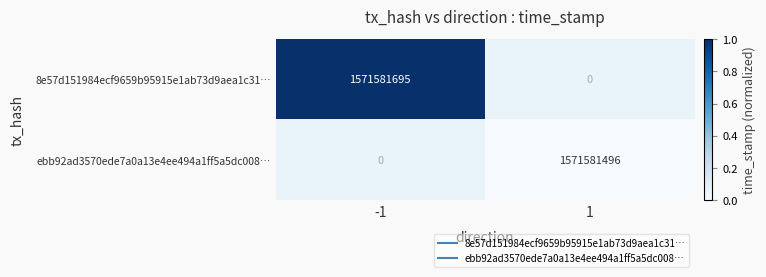

Count the number of data series in this chart.

2